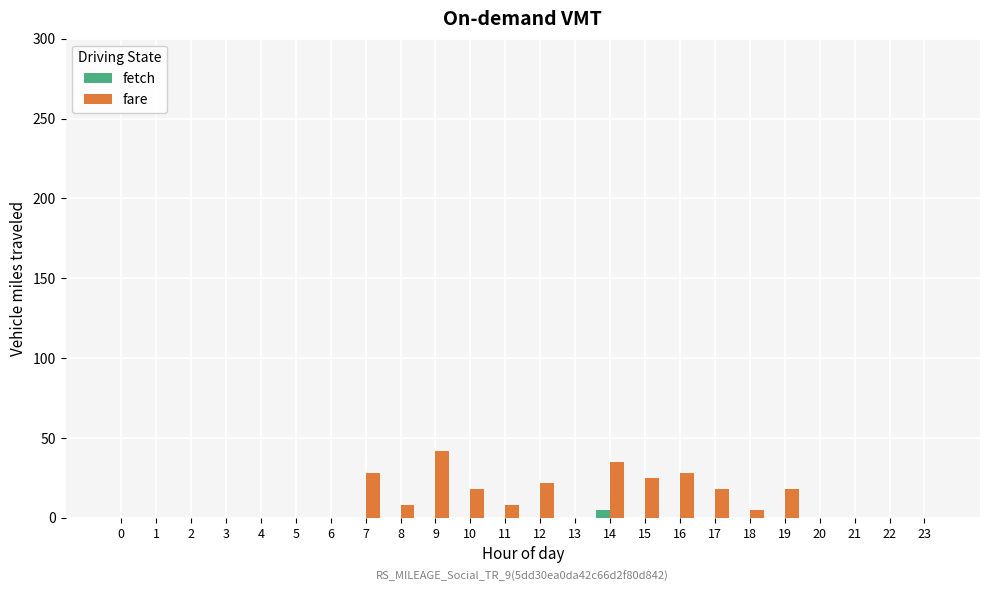

What are all the series names shown in the legend?

fetch, fare